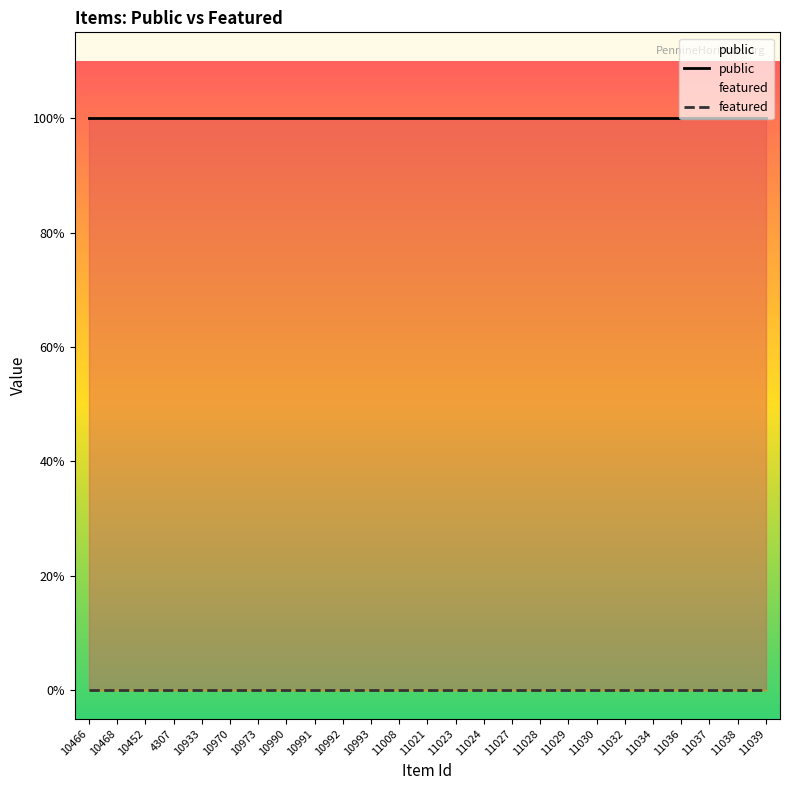

Reading right to left, extract all data points from this chart.

public: 11039=1	11038=1	11037=1	11036=1	11034=1	11032=1	11030=1	11029=1	11028=1	11027=1	11024=1	11023=1	11021=1	11008=1	10993=1	10992=1	10991=1	10990=1	10973=1	10970=1	10933=1	4307=1	10452=1	10468=1	10466=1
featured: 11039=0	11038=0	11037=0	11036=0	11034=0	11032=0	11030=0	11029=0	11028=0	11027=0	11024=0	11023=0	11021=0	11008=0	10993=0	10992=0	10991=0	10990=0	10973=0	10970=0	10933=0	4307=0	10452=0	10468=0	10466=0